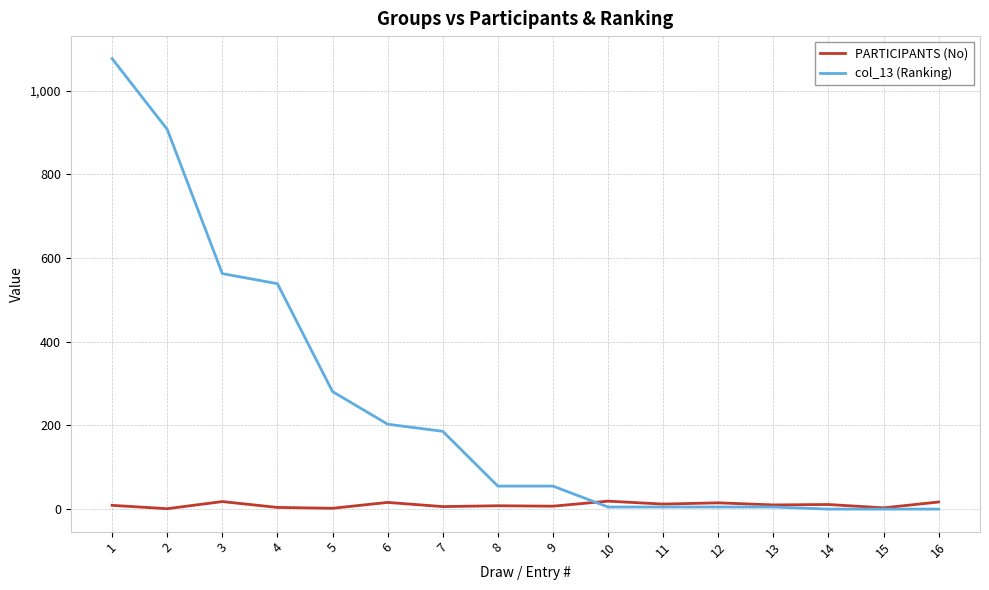

Which series has the largest total across all categories?

col_13 (Ranking)